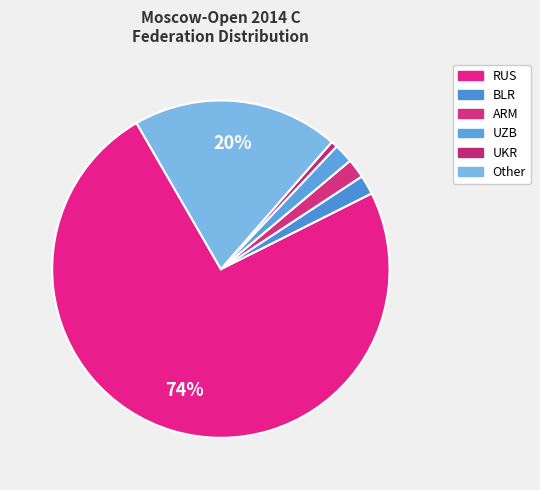

How many segments does this pie chart have?

6